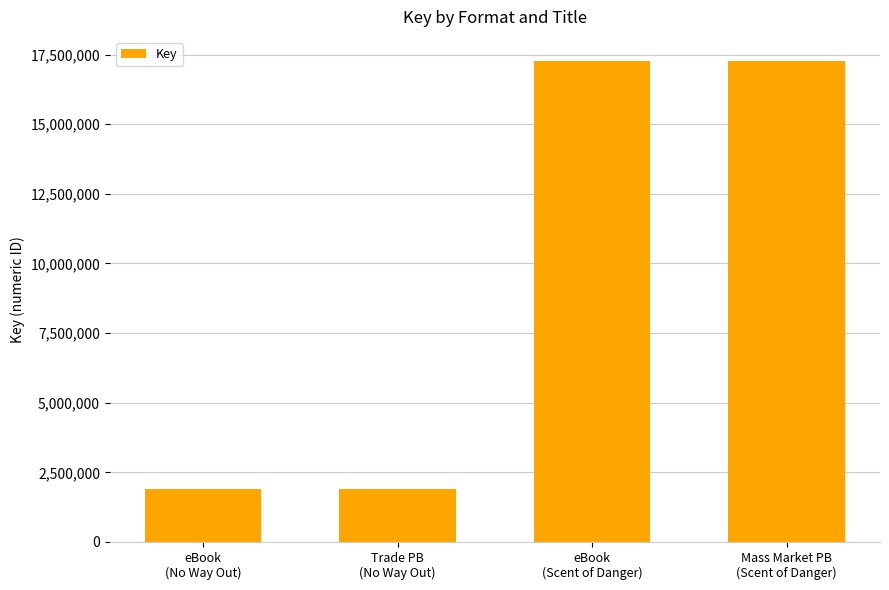

True or false: the data shows 17272896 at eBook
(Scent of Danger).

True